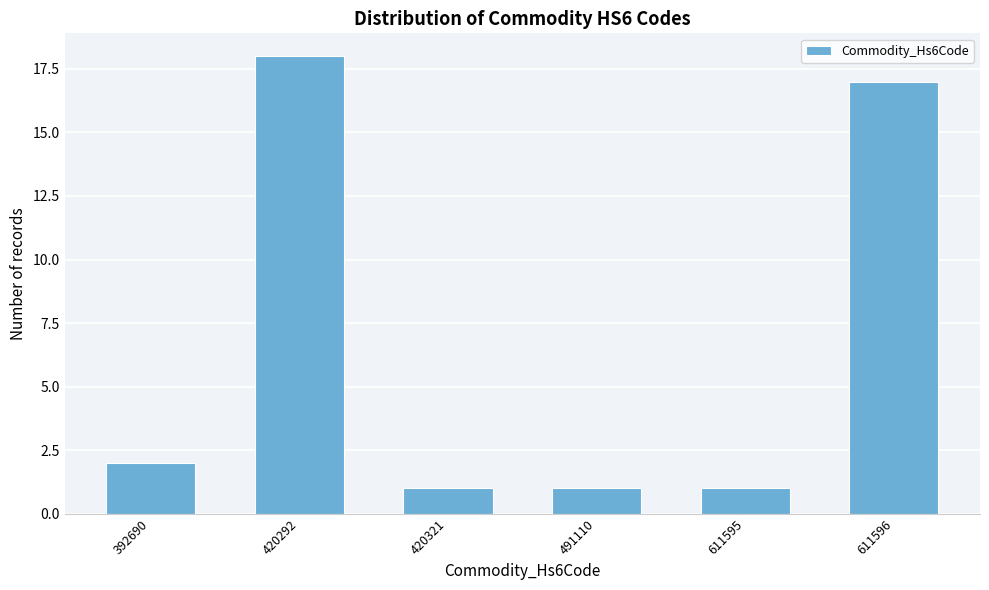

Reading right to left, transcribe all the data shown in this chart.

611596=17	611595=1	491110=1	420321=1	420292=18	392690=2